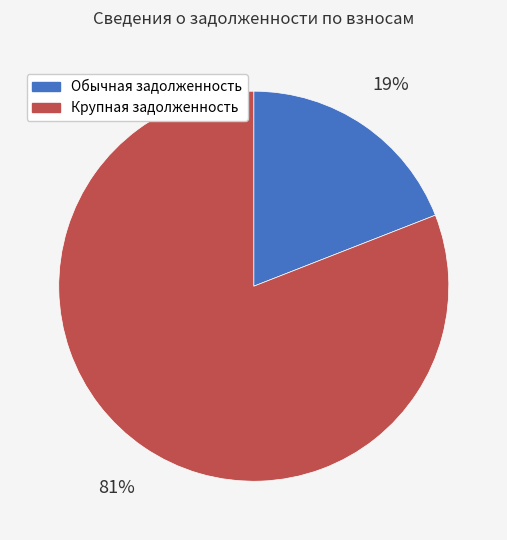

To the nearest percent, what is the average slice percentage?

50%